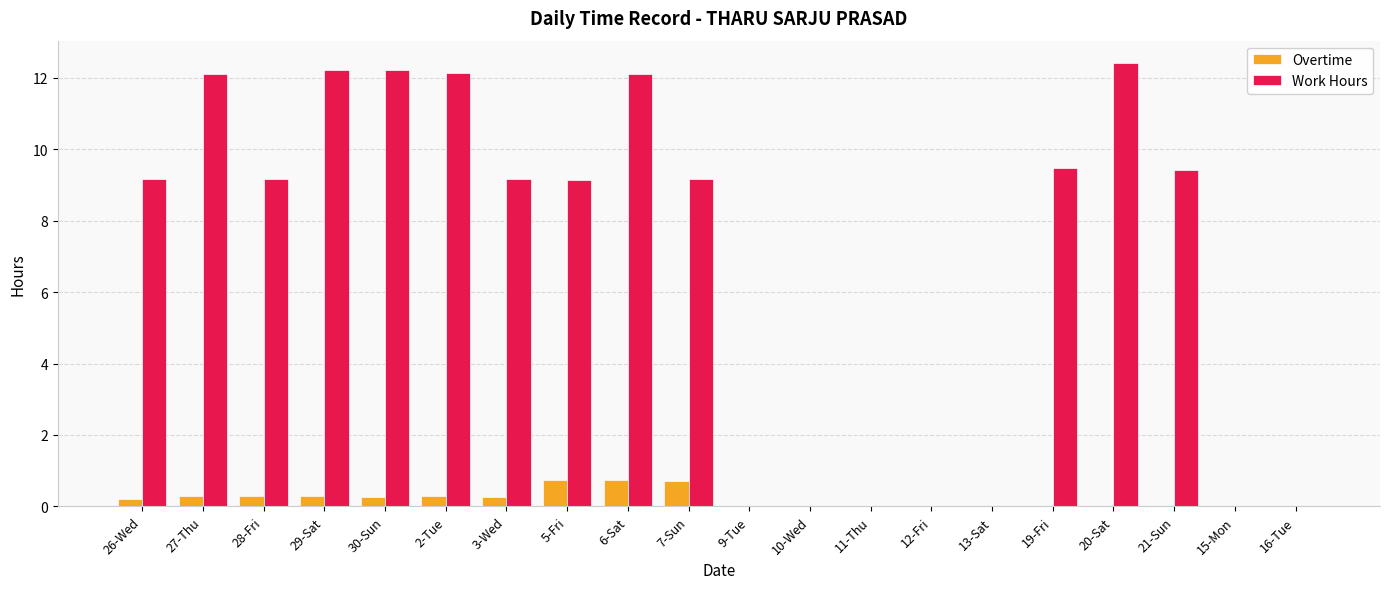

Is it true that Work Hours equals 0.0 at 11-Thu?

True